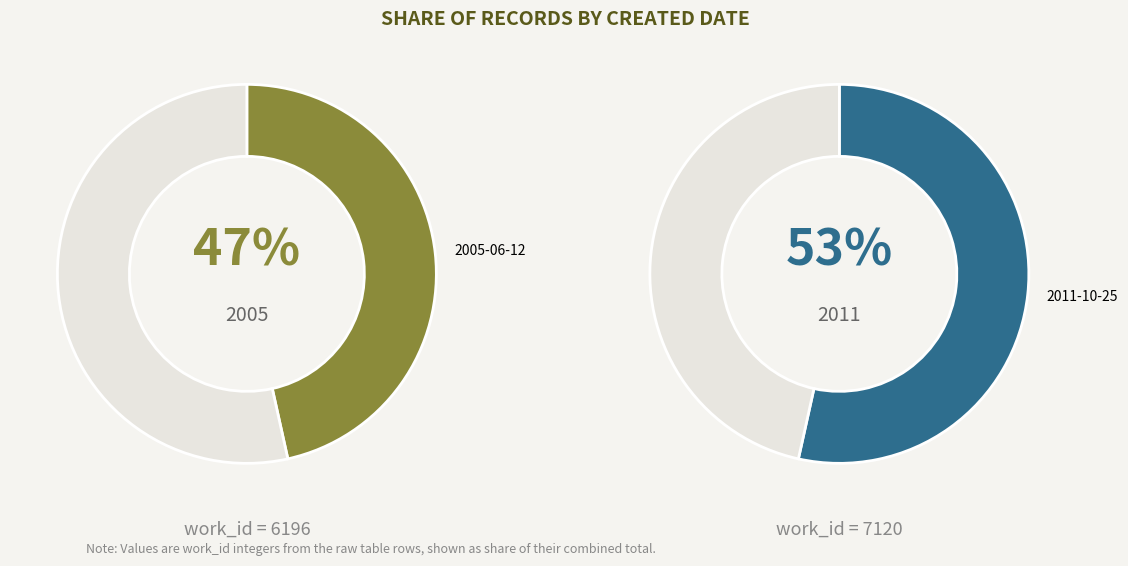

What is the total percentage of 2005-06-12 and 2011-10-25?

100.0%